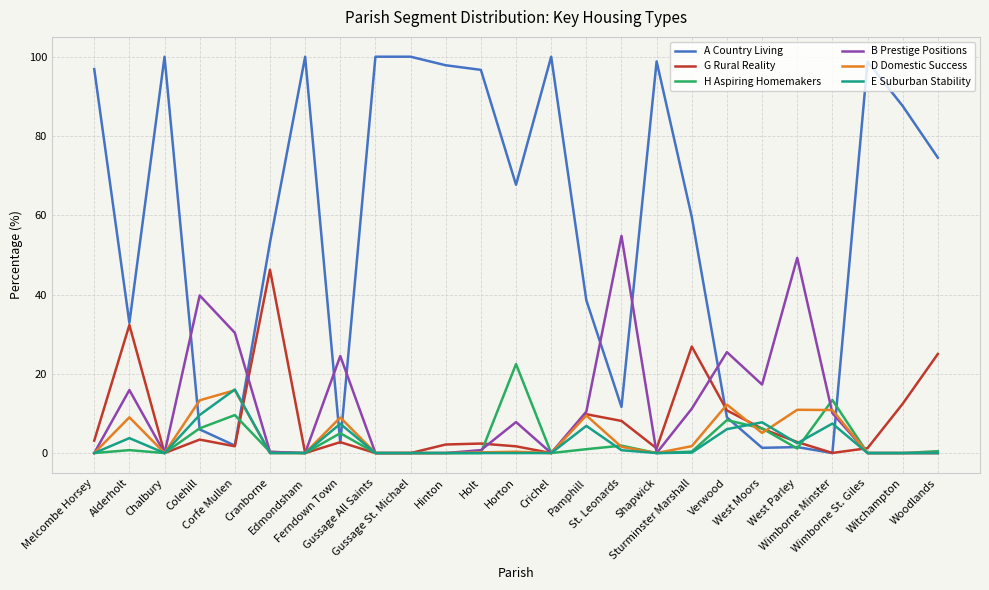

Where is G Rural Reality nearest to the value 23?

Woodlands